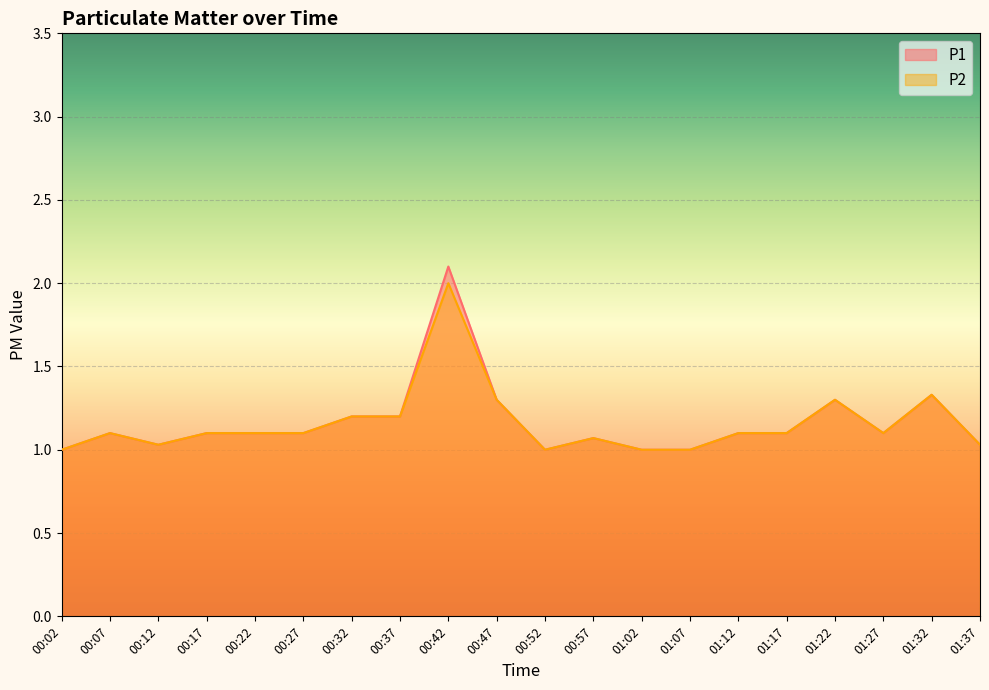

True or false: P2 and P1 intersect in this chart.

False